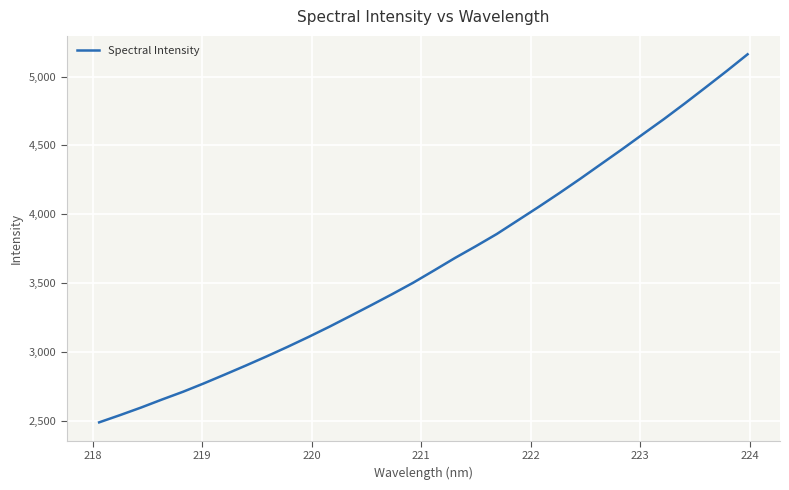

What is the difference between the maximum and minimum values?

2674.3